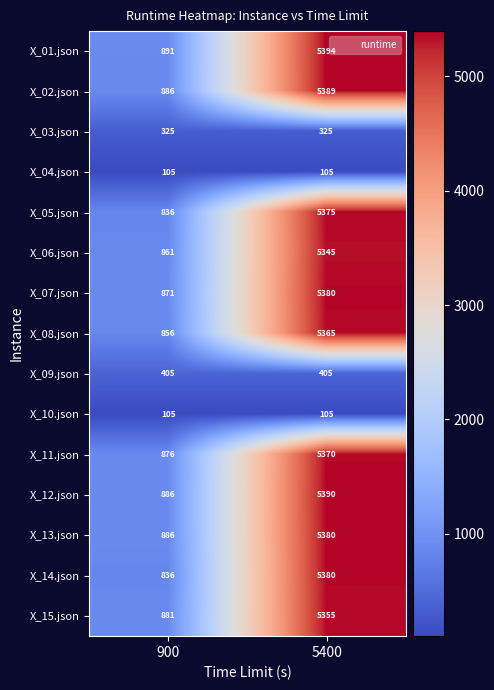

What is the approximate value of X_02.json at 900, to the nearest 10?

890